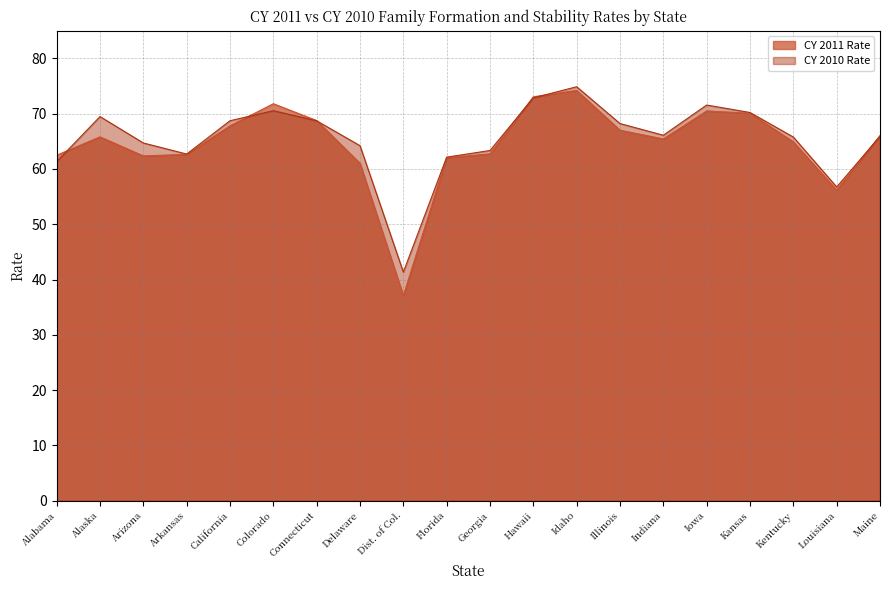

List the labels in order of CY 2010 Rate value, largest first.

Idaho, Hawaii, Iowa, Colorado, Kansas, Alaska, California, Connecticut, Illinois, Indiana, Maine, Kentucky, Arizona, Delaware, Georgia, Arkansas, Florida, Alabama, Louisiana, Dist. of Col.